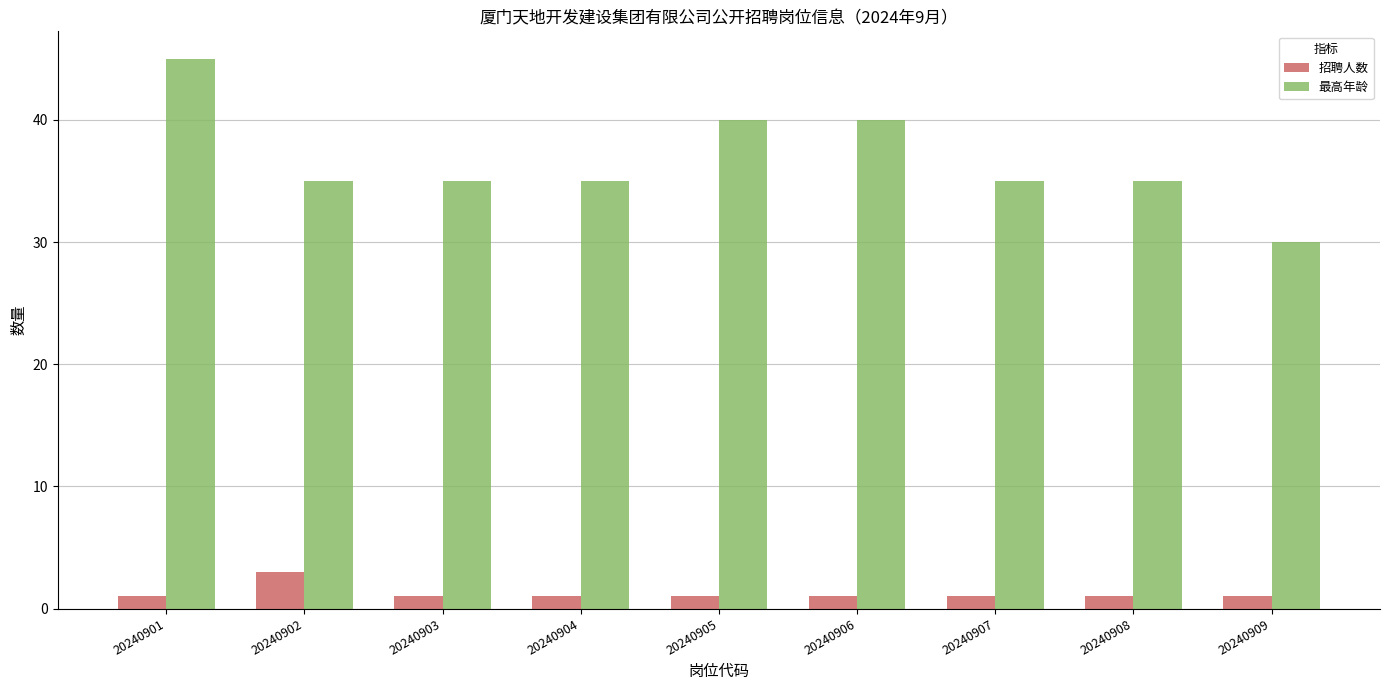

Which series has the widest spread of values?

最高年龄